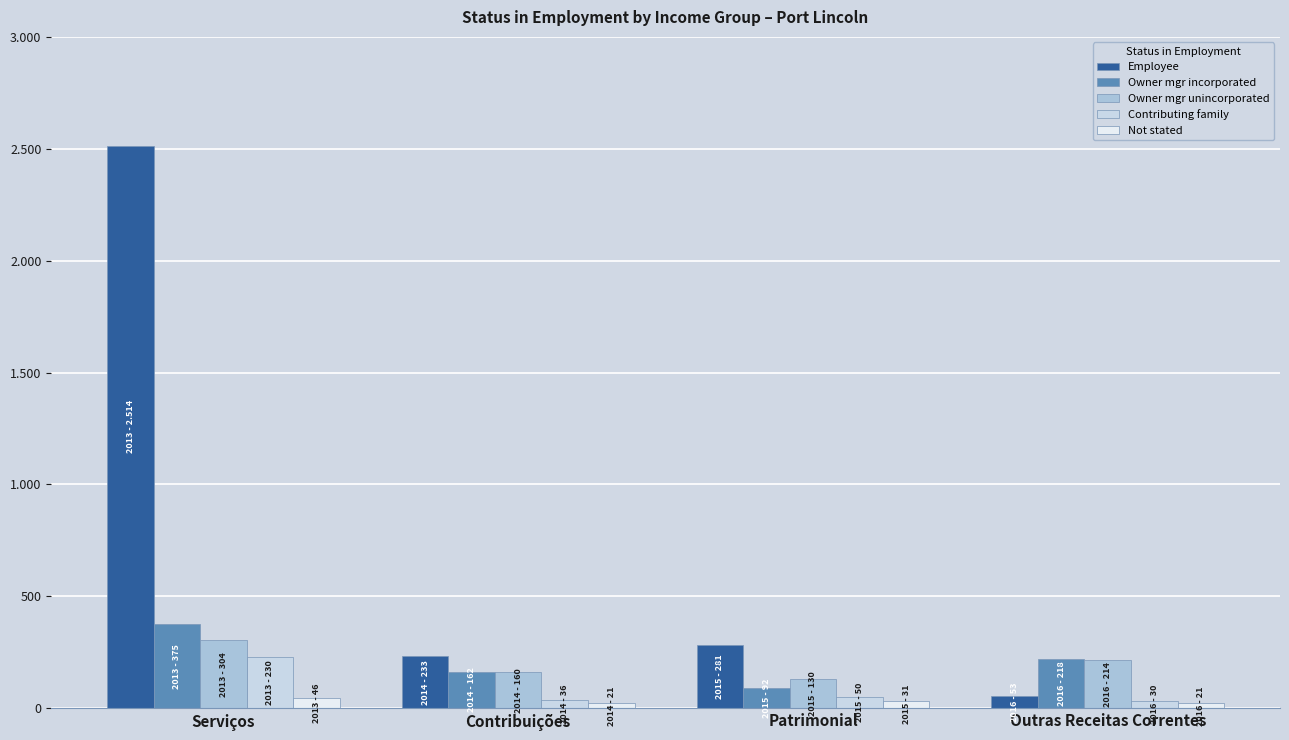

Does the chart contain any negative values?

No